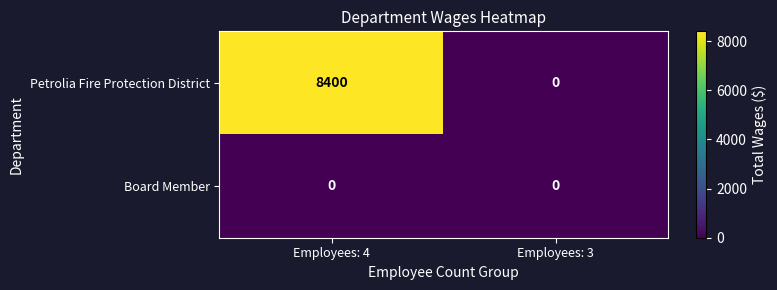

What is the approximate value of Petrolia Fire Protection District at Employees: 4, to the nearest 50?

8400